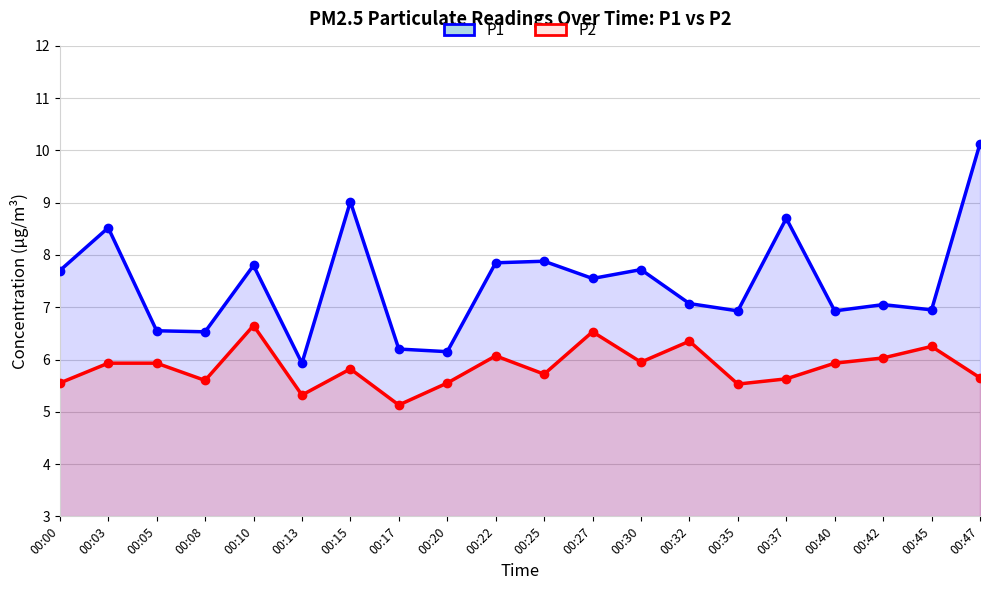

How many values in the P1 series are below 7?

8